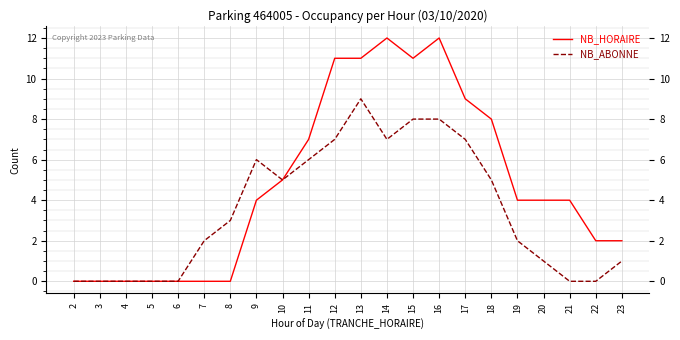

What is the sum of the NB_ABONNE values at 22 and 7?

2